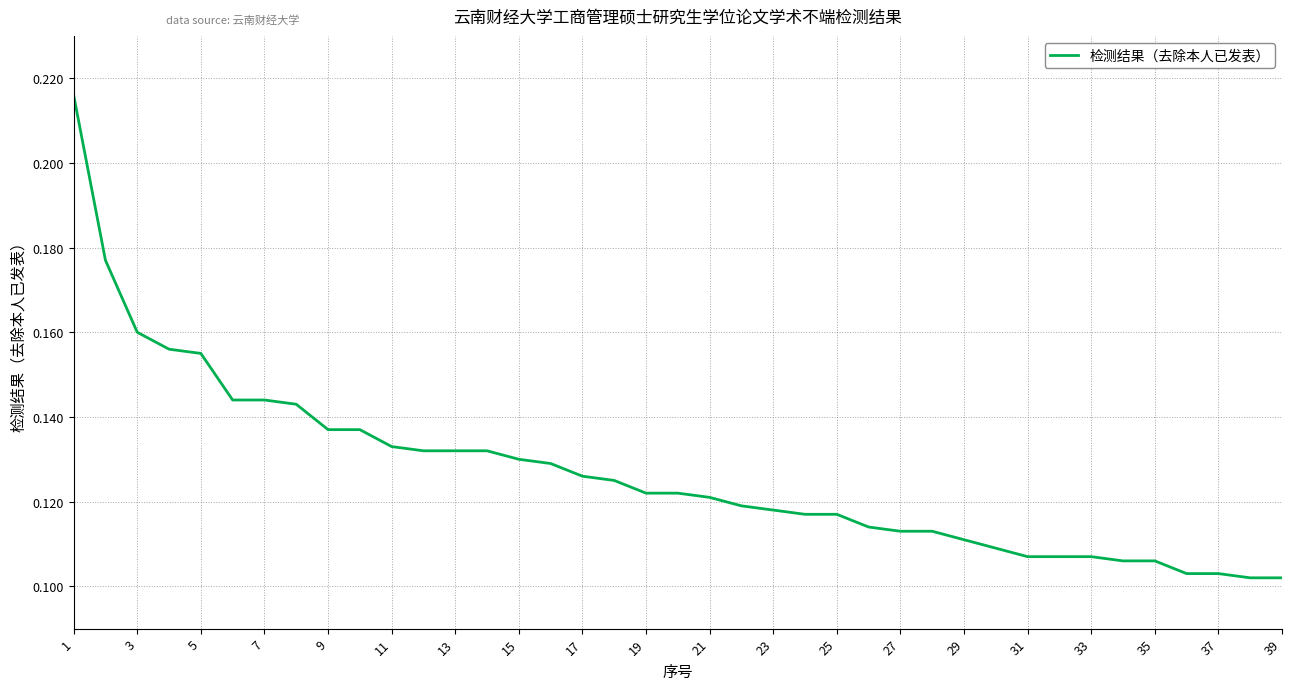

How many lines are shown in the chart?

1